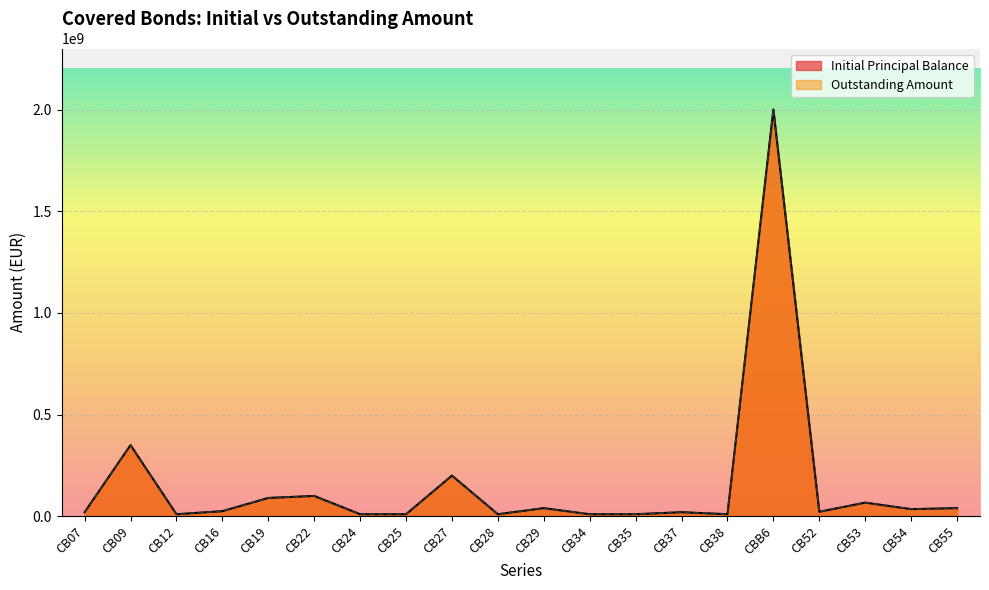

Does the chart display data point markers on the line(s)?

No